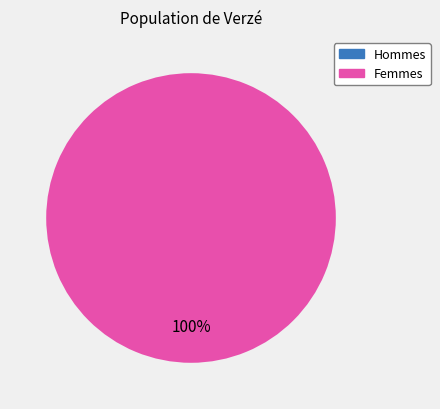

What percentage is the 2022-08-05T05:46:53.400Z slice, to the nearest percent?

100%